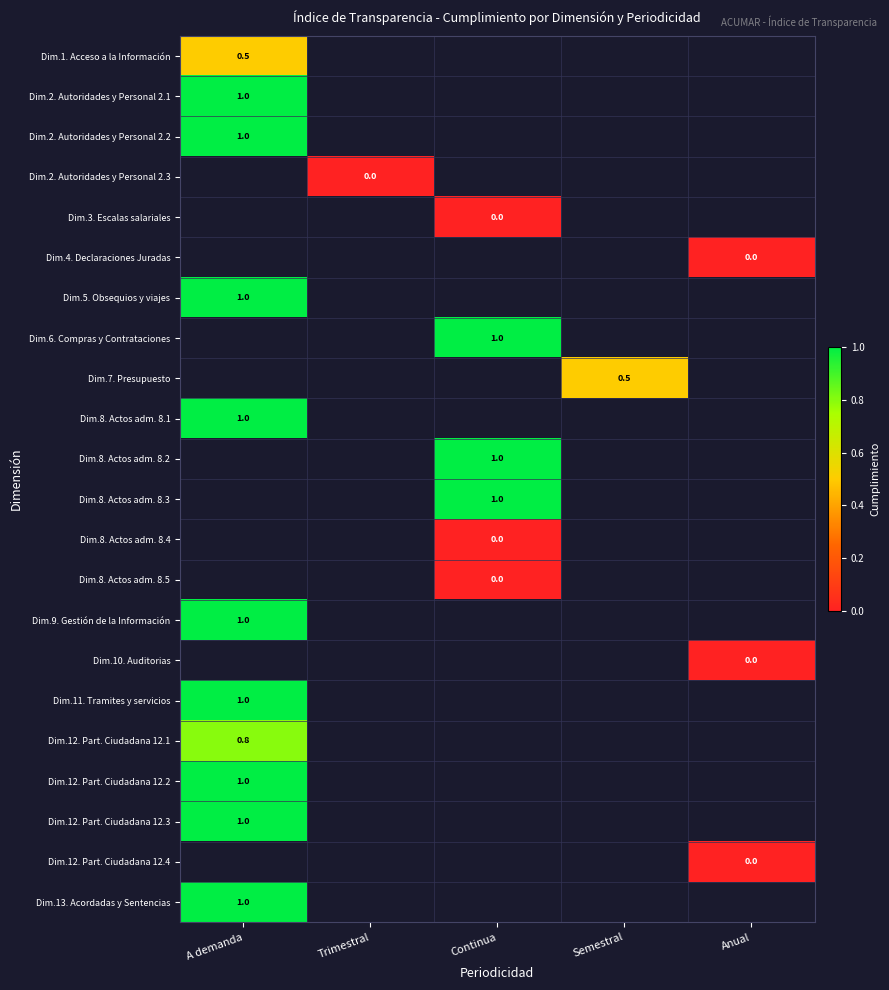

Count the number of data series in this chart.

22